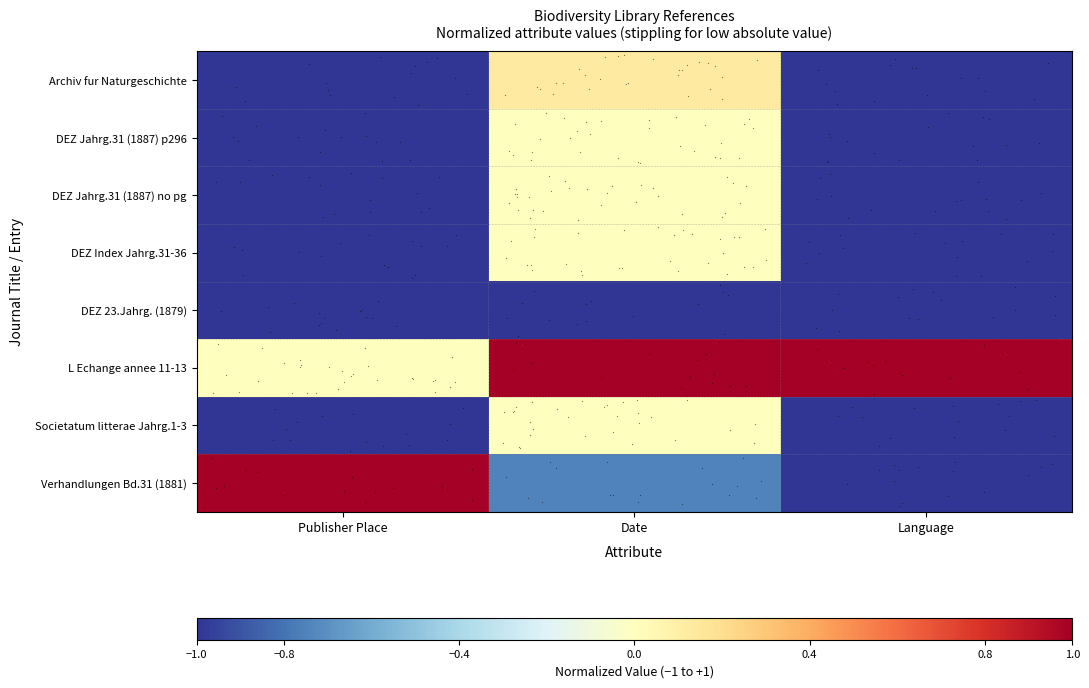

Reading left to right, what are all the values shown in this chart?

Archiv fur Naturgeschichte: Publisher Place=-1.0	Date=0.1	Language=-1.0
DEZ Jahrg.31 (1887) p296: Publisher Place=-1.0	Date=0.0	Language=-1.0
DEZ Jahrg.31 (1887) no pg: Publisher Place=-1.0	Date=0.0	Language=-1.0
DEZ Index Jahrg.31-36: Publisher Place=-1.0	Date=0.0	Language=-1.0
DEZ 23.Jahrg. (1879): Publisher Place=-1.0	Date=-1.0	Language=-1.0
L Echange annee 11-13: Publisher Place=0.0	Date=1.0	Language=1.0
Societatum litterae Jahrg.1-3: Publisher Place=-1.0	Date=0.0	Language=-1.0
Verhandlungen Bd.31 (1881): Publisher Place=1.0	Date=-0.8	Language=-1.0